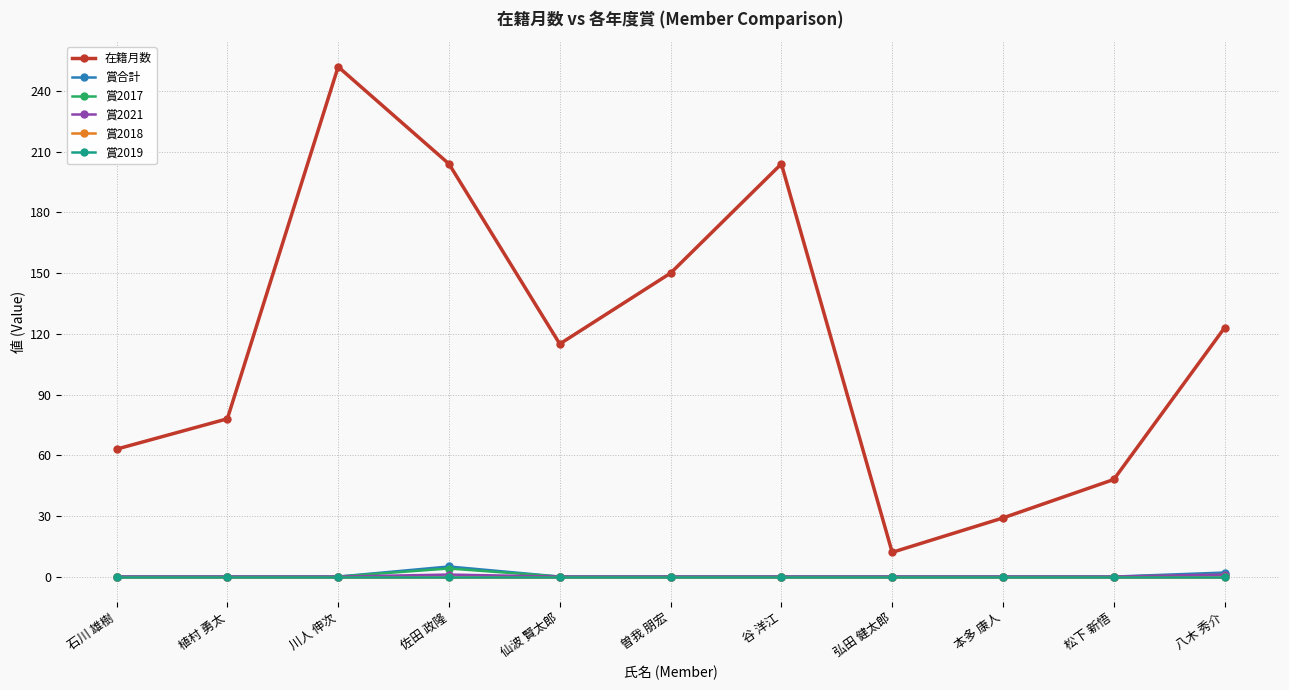

Does the chart have visible grid lines?

Yes